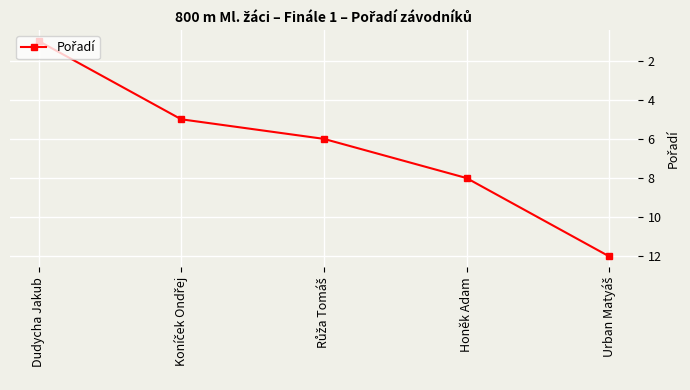

The value at Dudycha Jakub is 1. True or false?

True